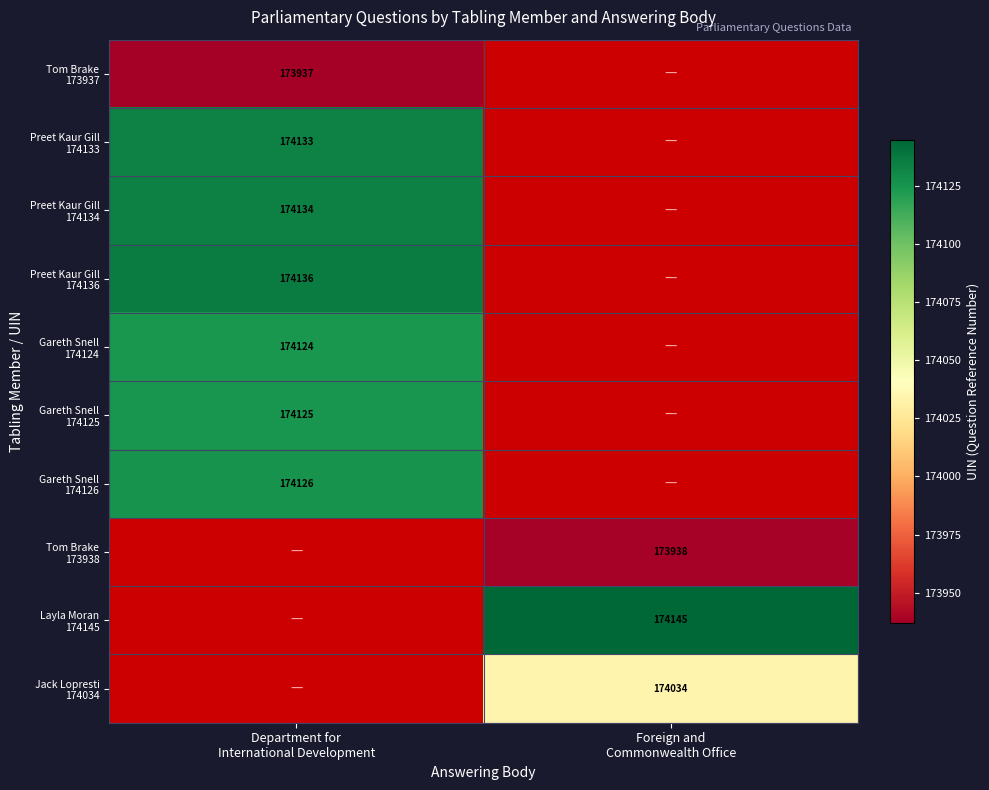

Which category has the lowest value across all series?

Department for
International Development